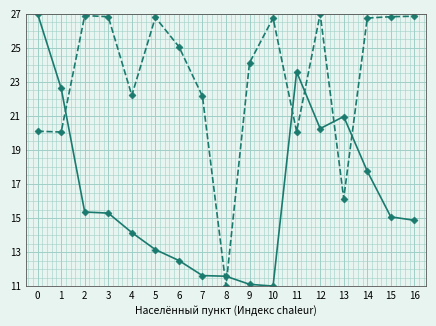

Does the chart display data point markers on the line(s)?

Yes